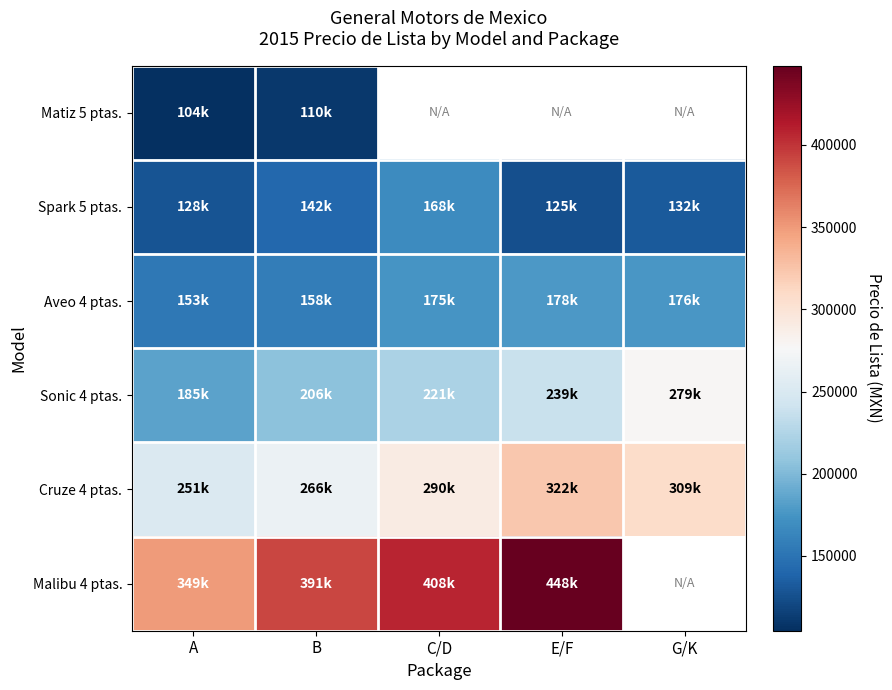

The value of Spark 5 ptas. at E/F is 204198.9. True or false?

False